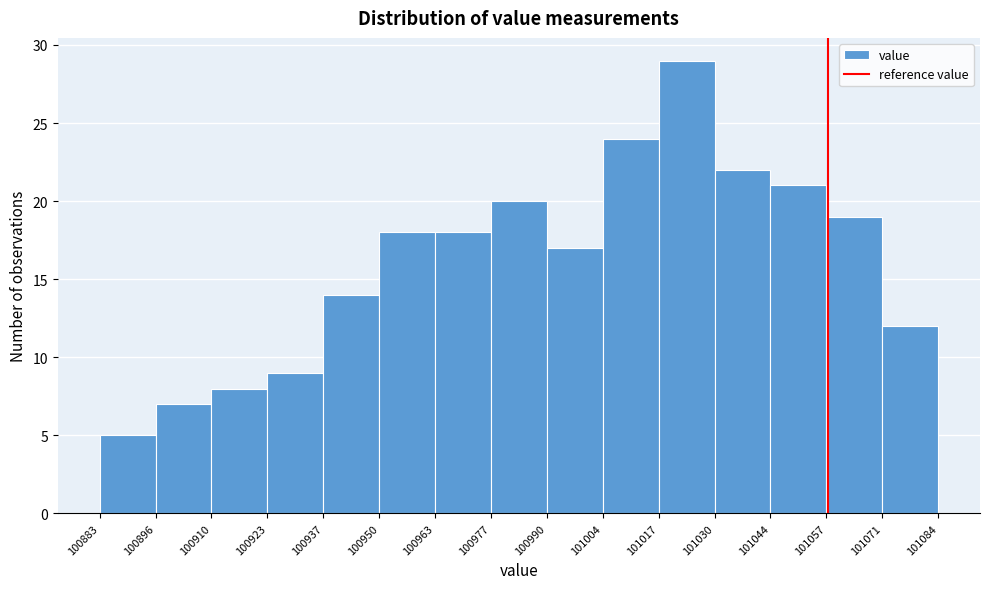

How tall is the bar that spans 100910 to 100923 on the x-axis? The values are not printed on the chart, so give them approximately, as read against the axis.

8